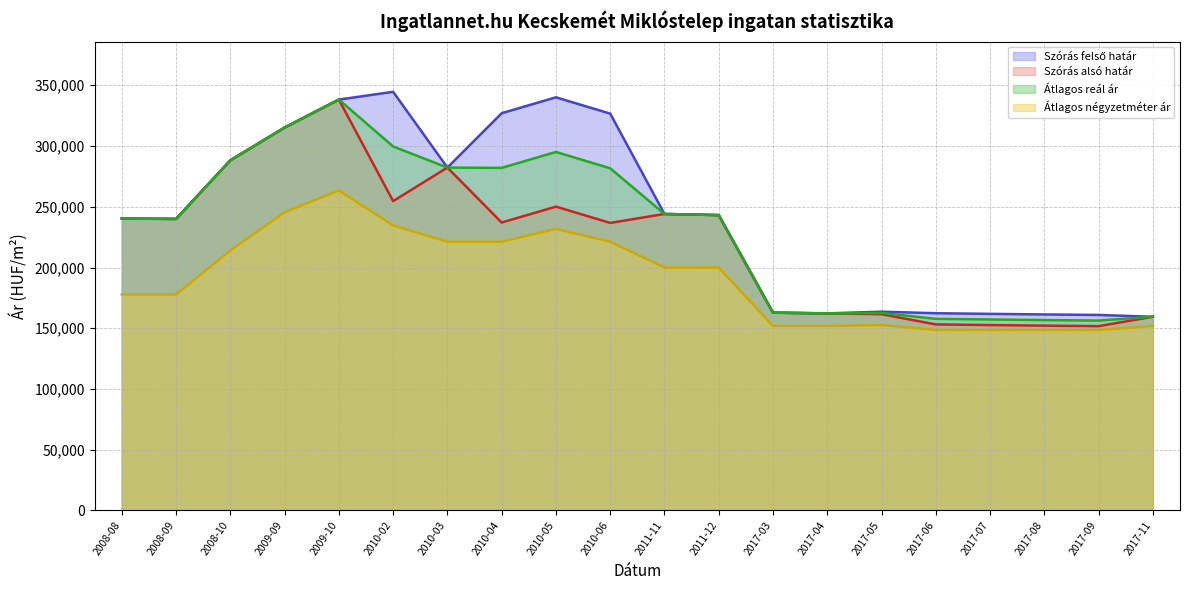

What are all the series names shown in the legend?

Szórás alsó határ, Szórás felső határ, Átlagos reál ár, Átlagos négyzetméter ár